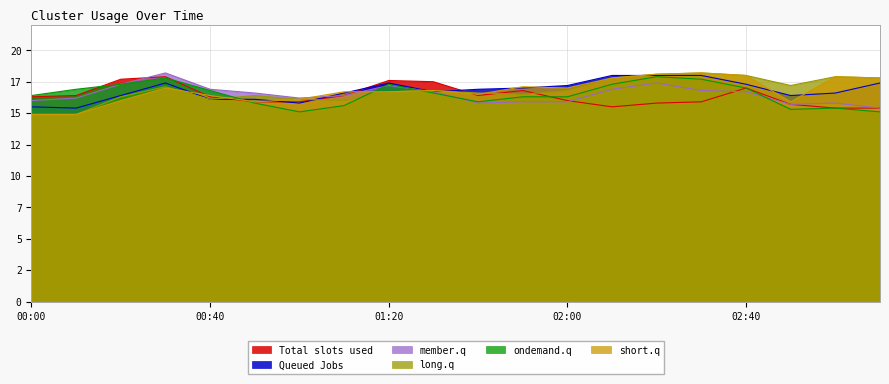

Does the chart display data point markers on the line(s)?

No